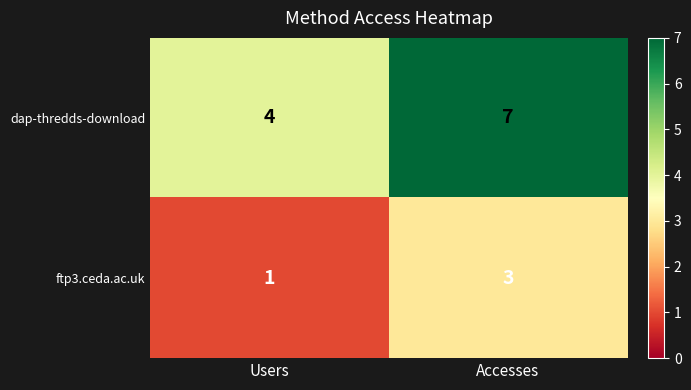

Reading left to right, extract all data points from this chart.

dap-thredds-download: 4	7
ftp3.ceda.ac.uk: 1	3